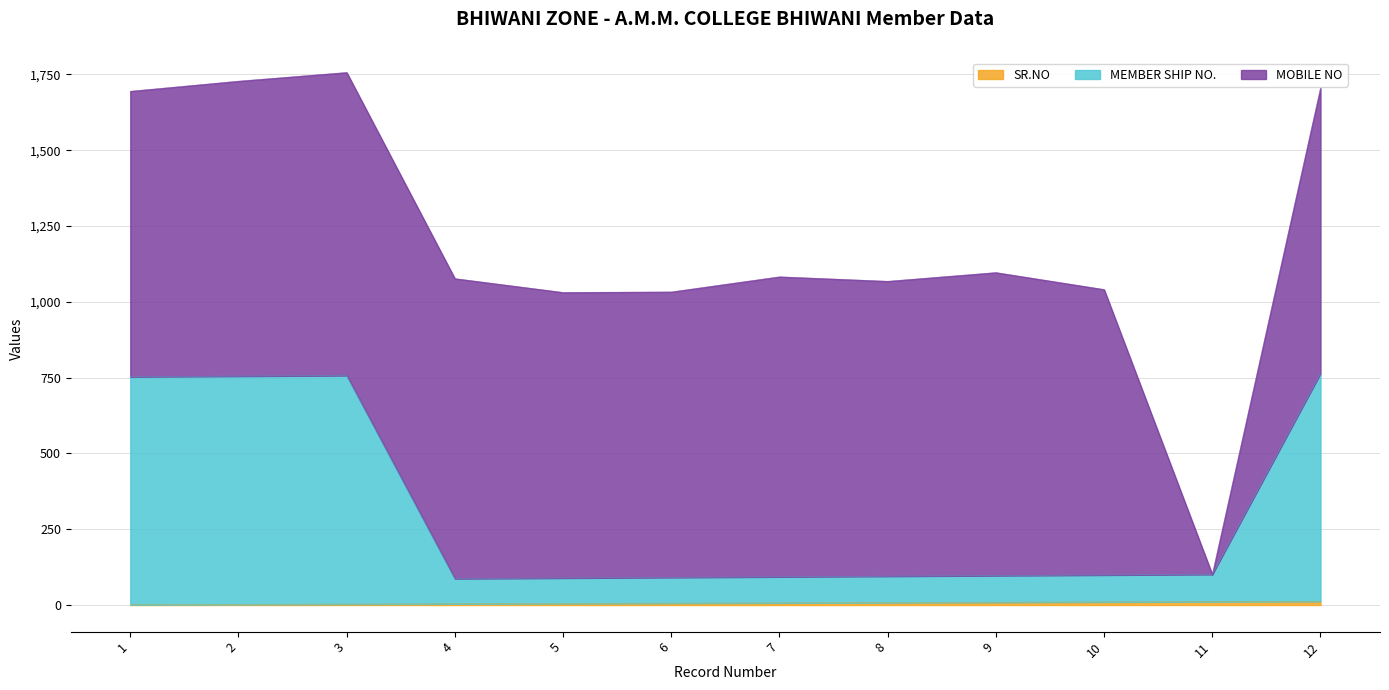

What is the value of the SR.NO point at the 7th from the left?

7